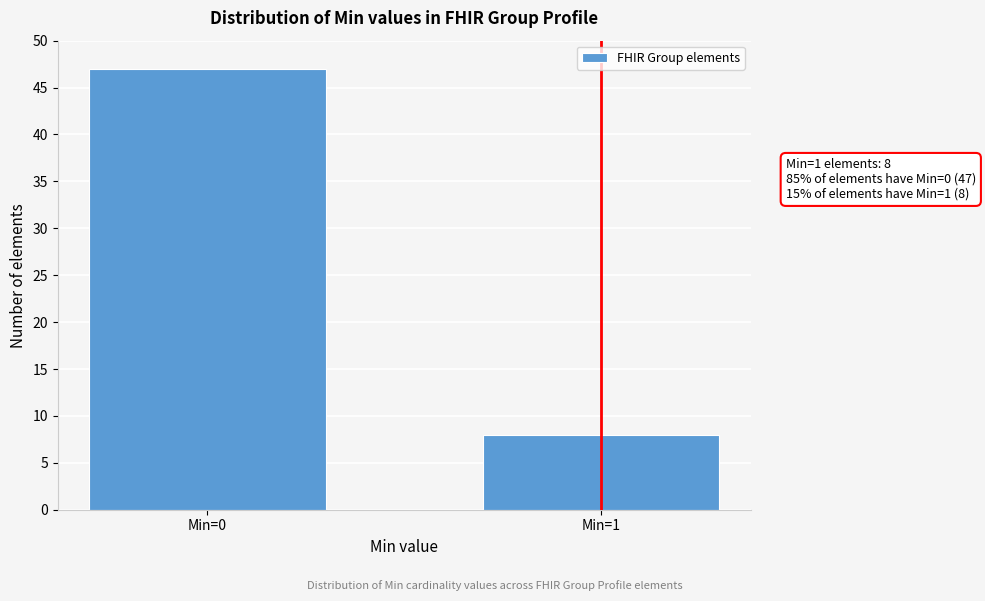

Reading left to right, extract all data points from this chart.

47	8